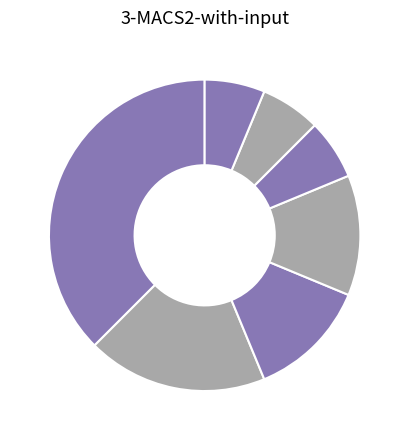

How many slices are in this pie chart?

7